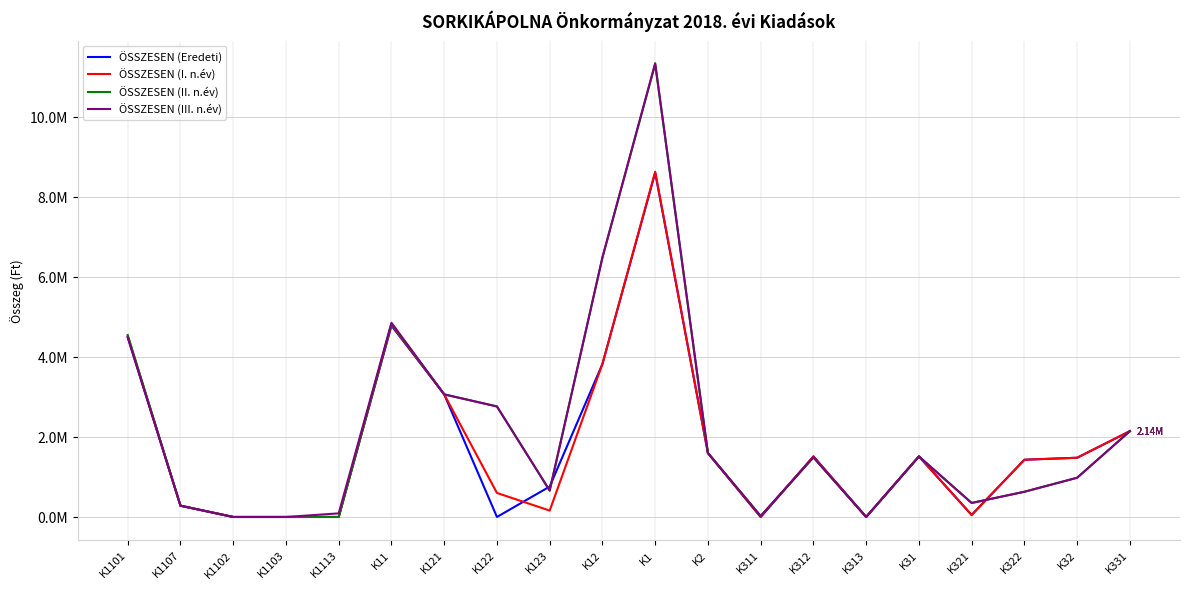

Which series has the largest total across all categories?

ÖSSZESEN (III. n.év)